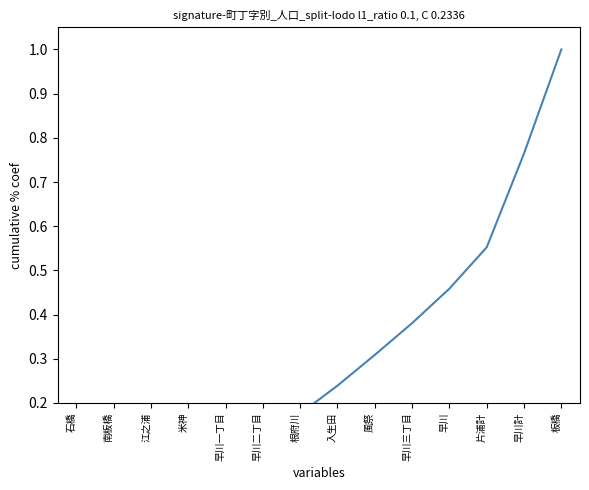

What is the approximate value at 米神?

0.1